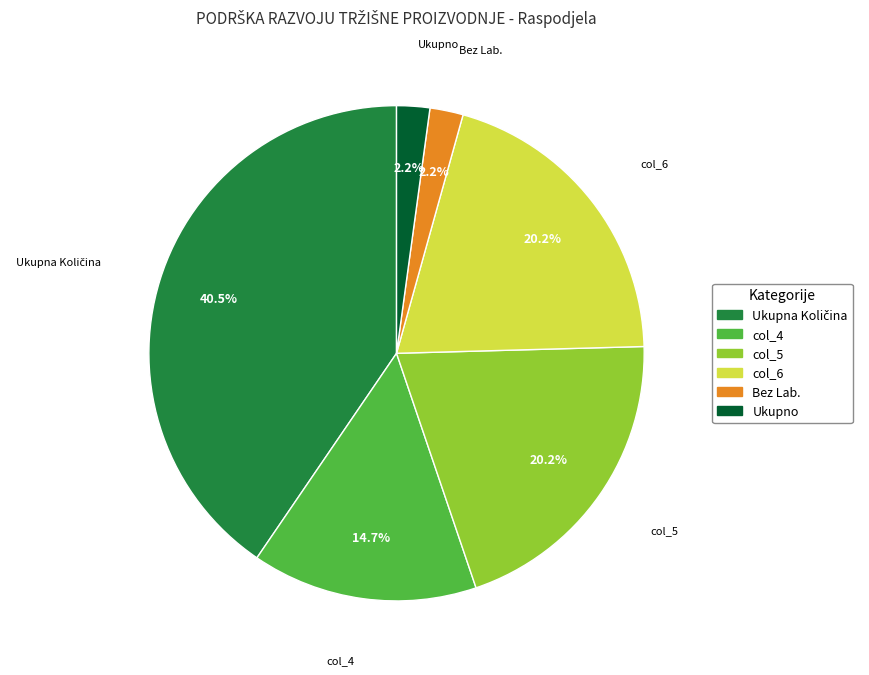

Which has a higher value, Bez Lab. or col_5?

col_5